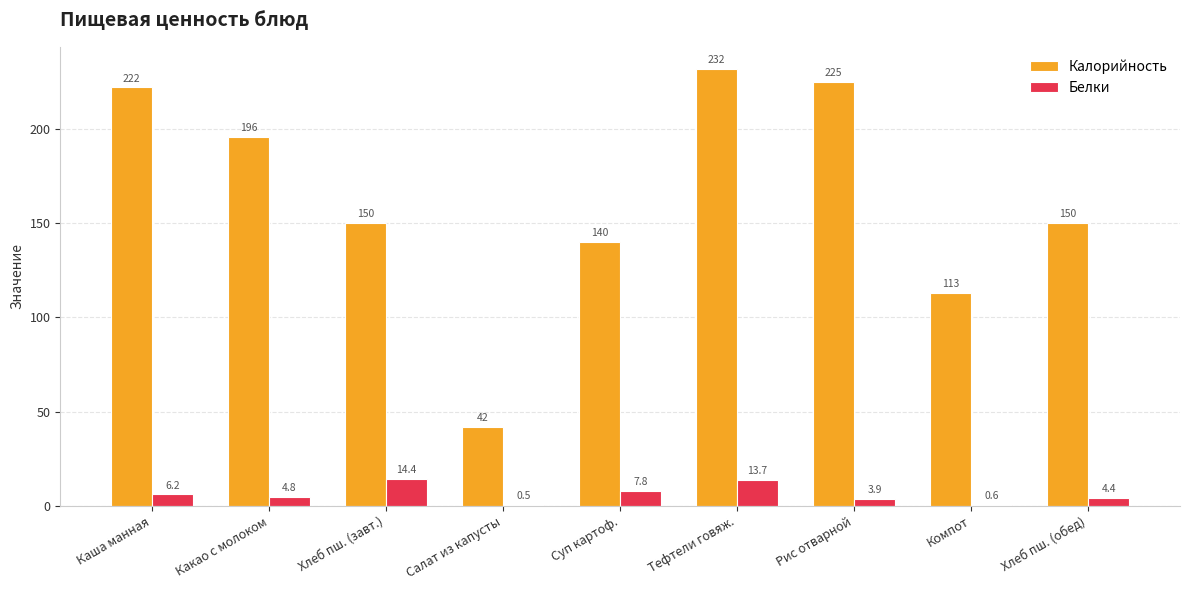

Between Каша манная and Суп картоф., which series saw the biggest shift?

Калорийность